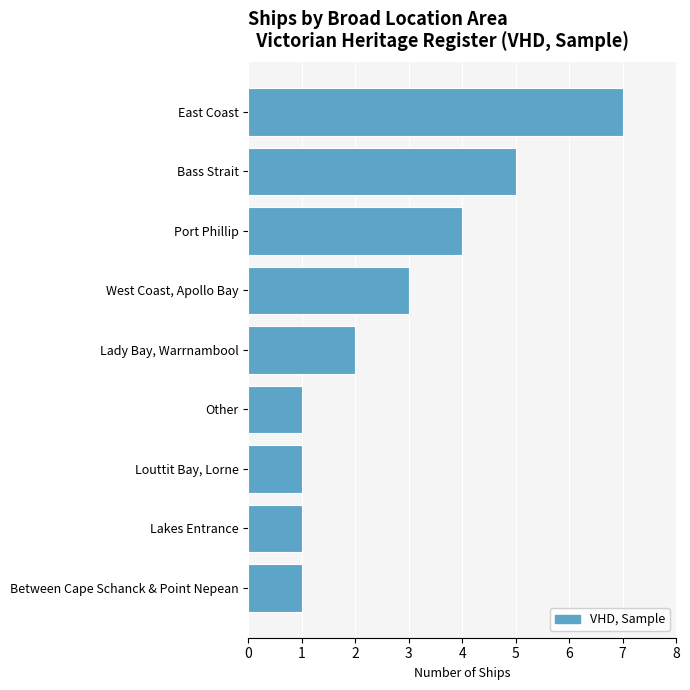

Are the bars horizontal?

Yes